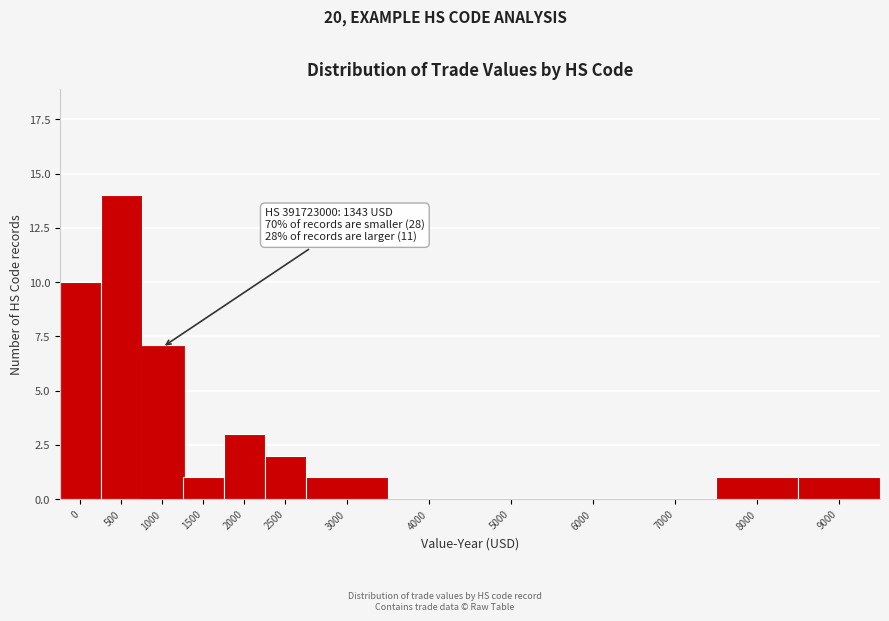

Reading left to right, list all the values displayed in this chart.

0=10	500=14	1000=7	1500=1	2000=3	2500=2	3000=1	4000=0	5000=0	6000=0	7000=0	8000=1	9000=1